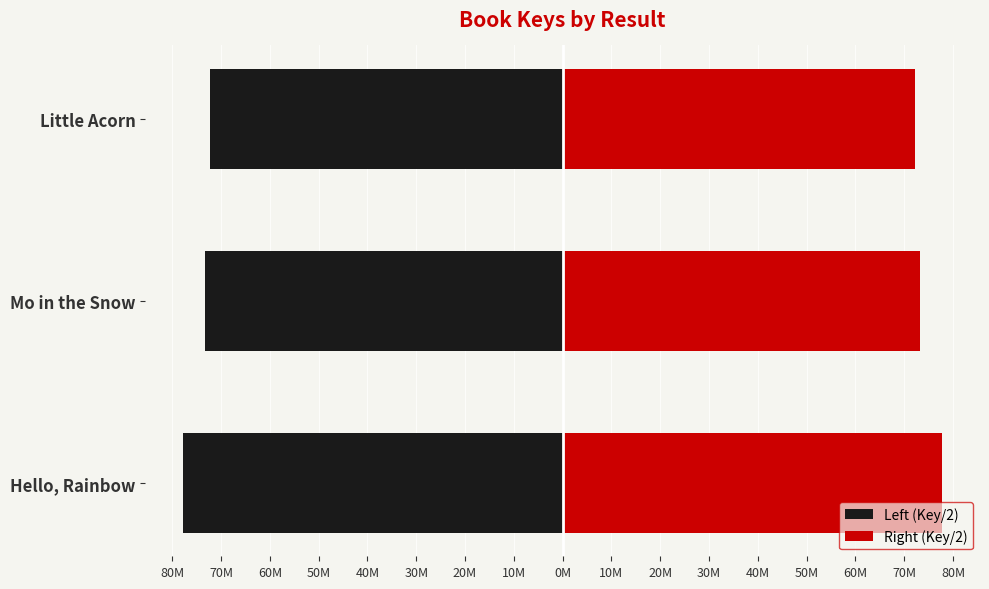

How many bars are there in total?

6